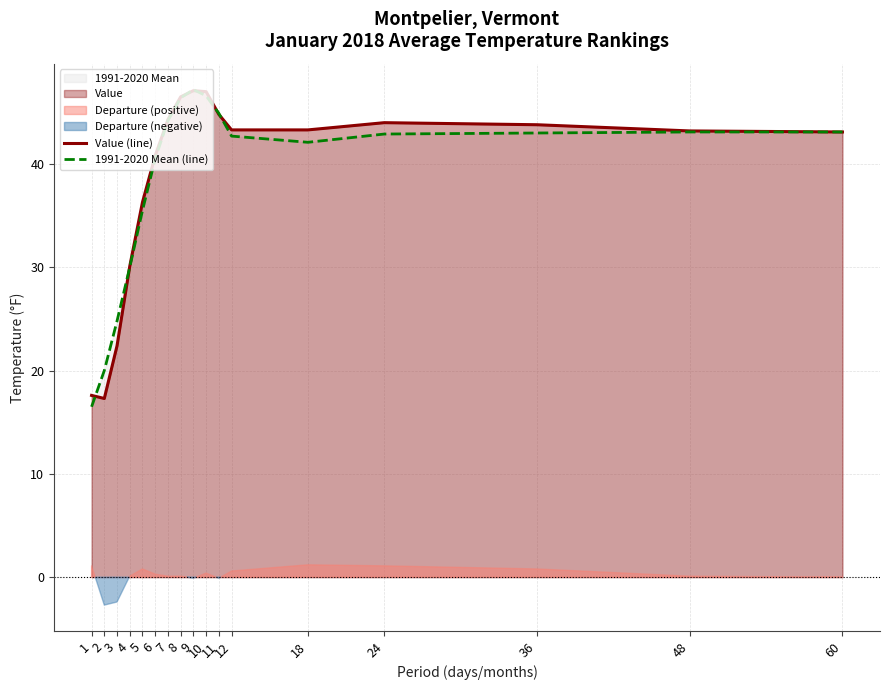

How many lines are shown in the chart?

2